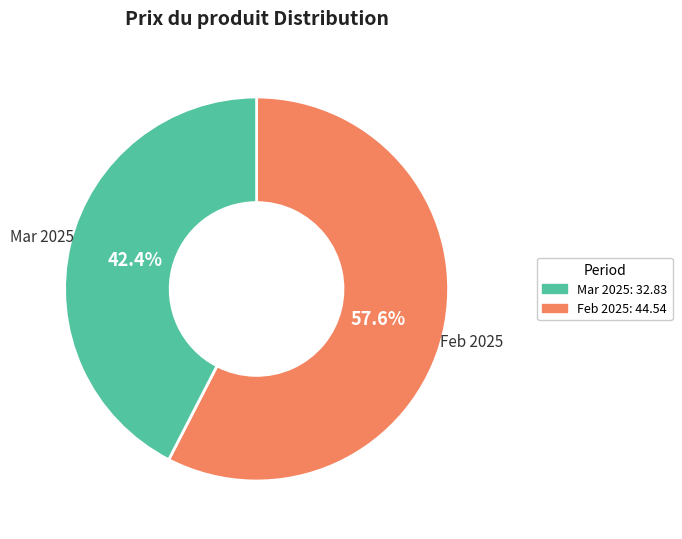

Is there any slice that represents more than half of the pie?

Yes